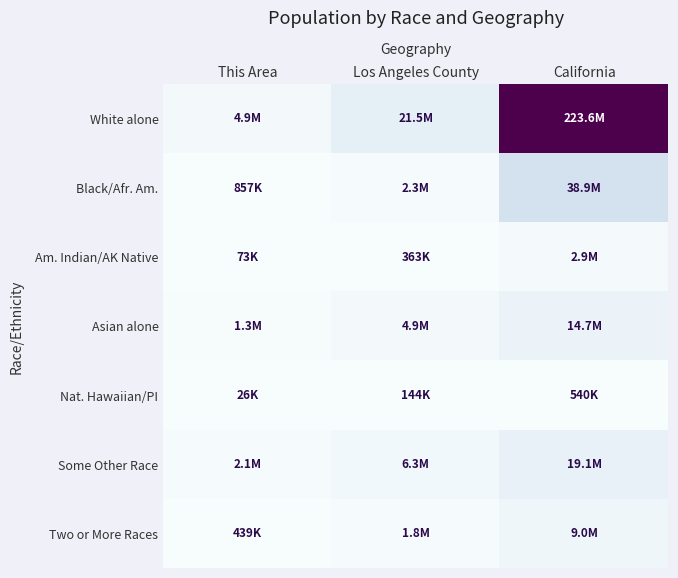

At This Area, list the series in order from smallest to largest.

Nat. Hawaiian/PI, Am. Indian/AK Native, Two or More Races, Black/Afr. Am., Asian alone, Some Other Race, White alone